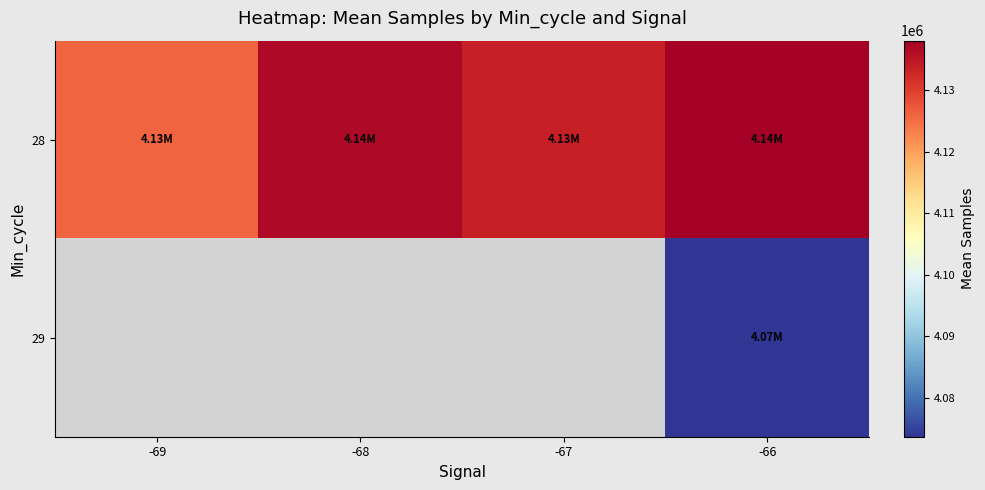

Which series changed the most between -67 and -66?

28